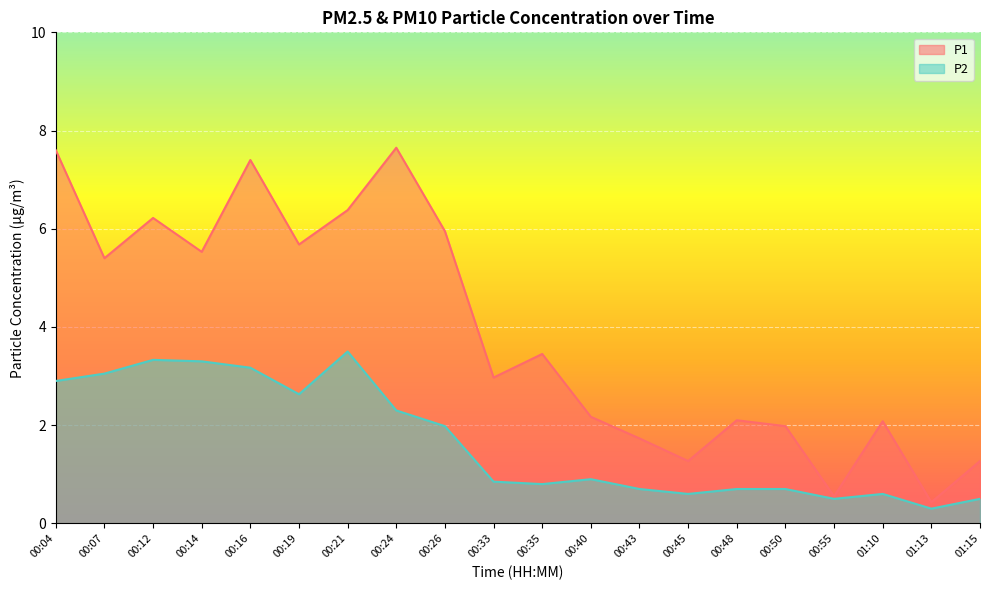

Which has a higher value, 00:16 or 01:10?

00:16